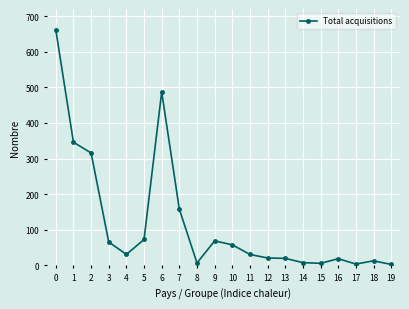

How many data points does each series have?

20